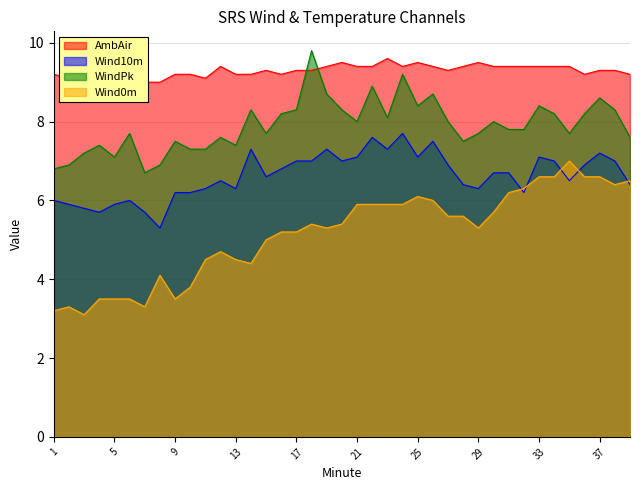

Where does the Wind0m series first go above 5?

16